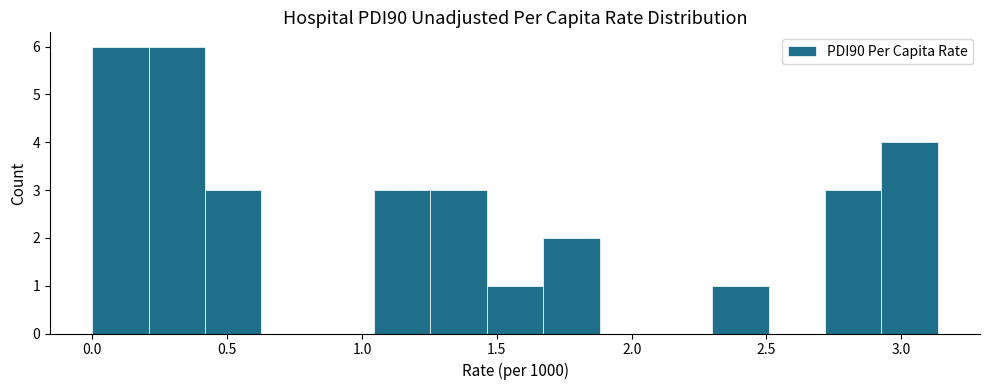

Reading left to right, list every bar in this chart as the range it spans on the x-axis followed by its height. Neither the bar edges nor the heights are printed on the chart, so give them approximately, as read against the axes.

0.00 to 0.20: 6
0.20 to 0.40: 6
0.40 to 0.65: 3
0.65 to 0.85: 0
0.85 to 1.05: 0
1.05 to 1.25: 3
1.25 to 1.45: 3
1.45 to 1.65: 1
1.65 to 1.90: 2
1.90 to 2.10: 0
2.10 to 2.30: 0
2.30 to 2.50: 1
2.50 to 2.70: 0
2.70 to 2.95: 3
2.95 to 3.15: 4